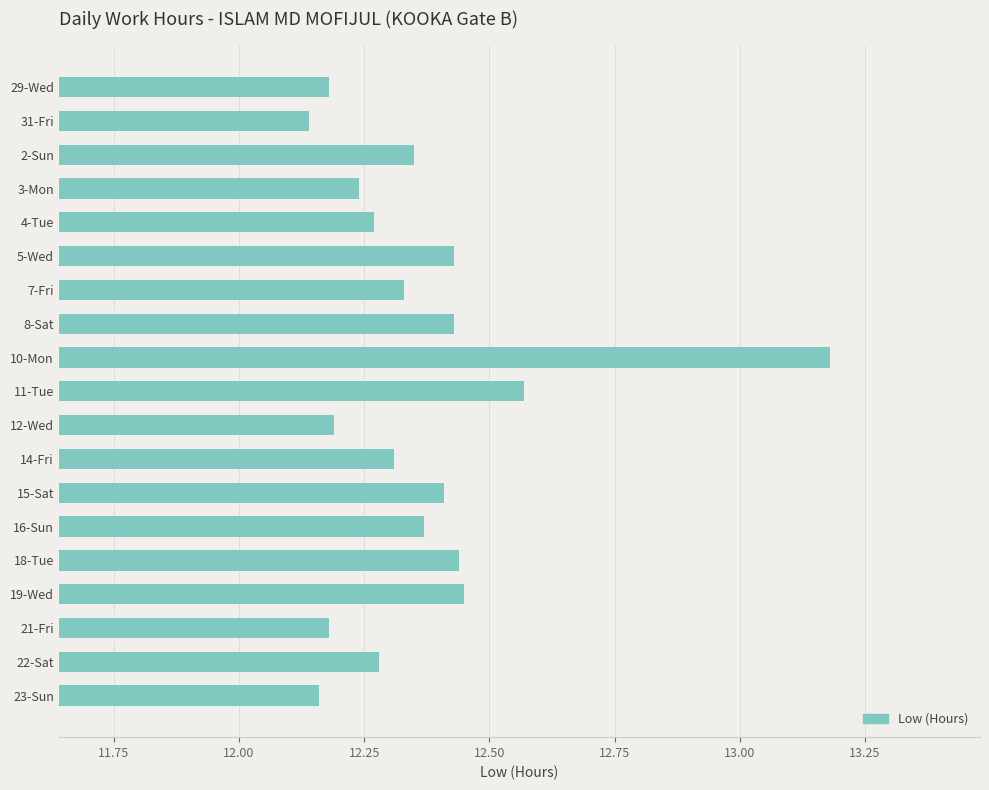

The value at 14-Fri is 7.6. True or false?

False